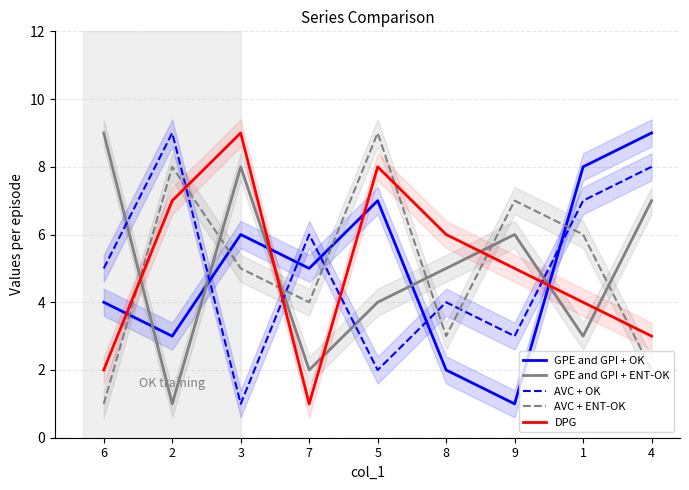

Where do GPE and GPI + OK and AVC + OK first cross each other?

2 and 3